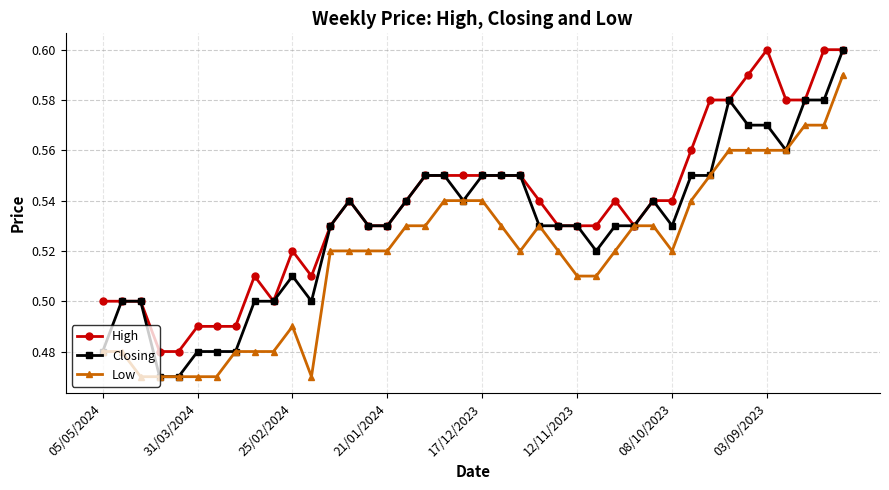

Which series has the largest total across all categories?

High